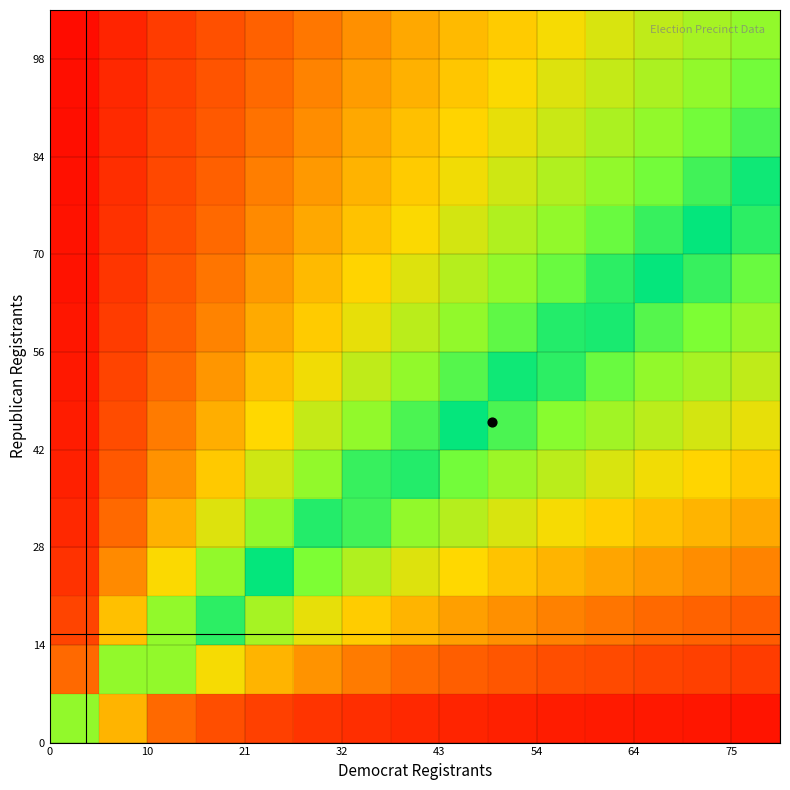

What is the maximum value shown in the chart?

1.0